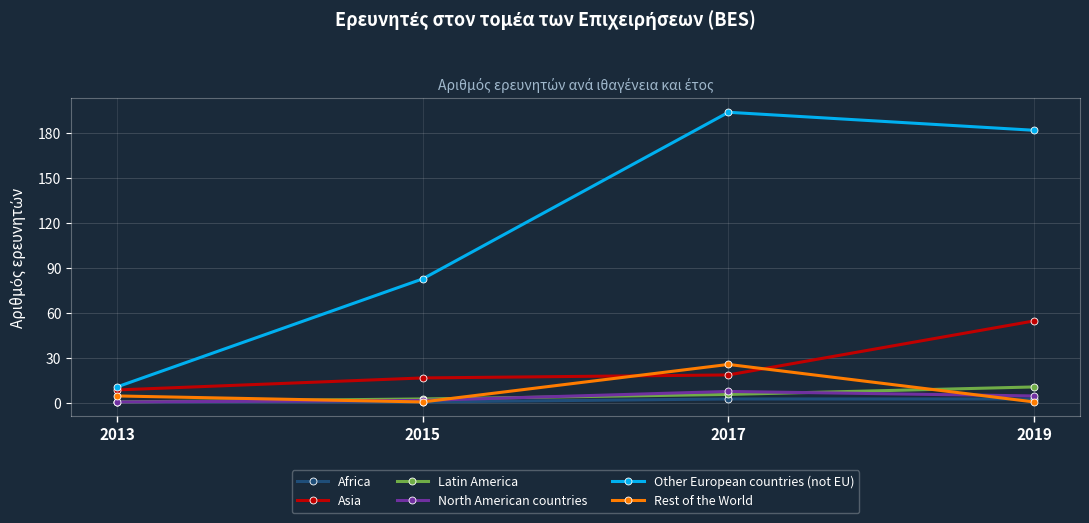

List the labels in order of Latin America value, smallest first.

2013, 2015, 2017, 2019